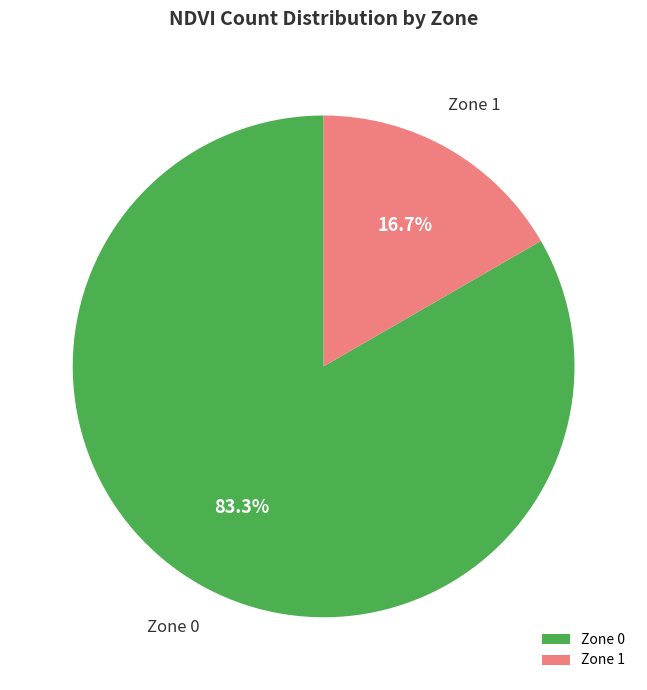

To the nearest percent, what percentage of the pie is Zone 1?

17%